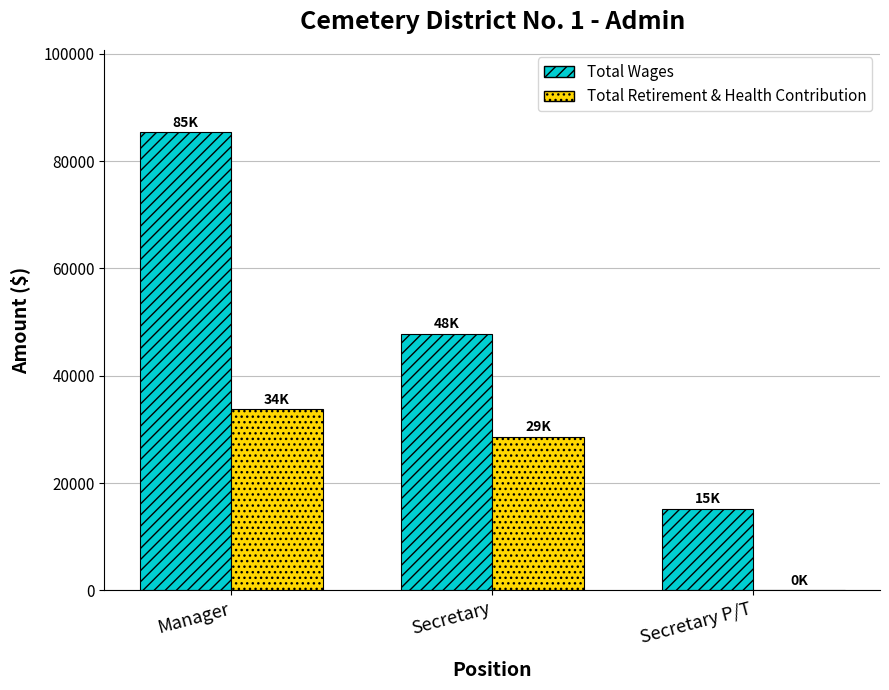

Where is Total Wages nearest to the value 50305?

Secretary